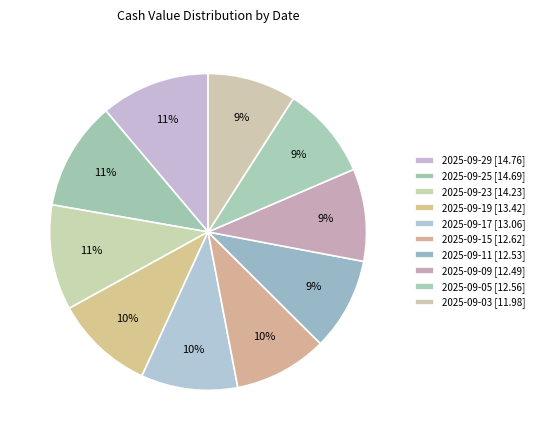

Count the number of slices in the pie.

10